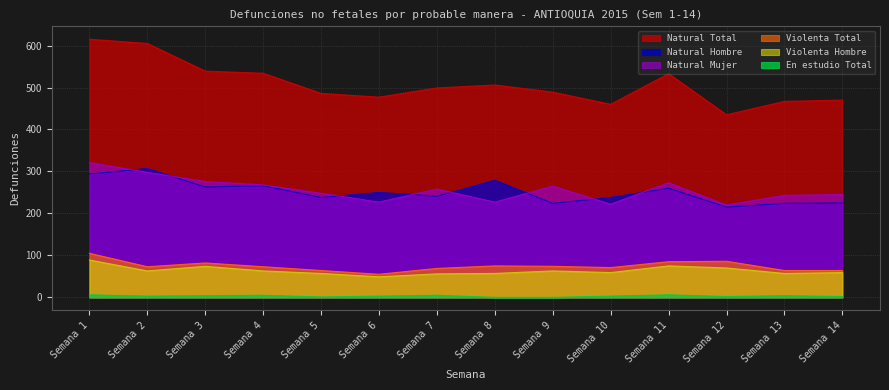

Rank the categories by En estudio Total value from lowest to highest.

Semana 8, Semana 9, Semana 5, Semana 12, Semana 14, Semana 2, Semana 6, Semana 10, Semana 3, Semana 13, Semana 4, Semana 7, Semana 1, Semana 11